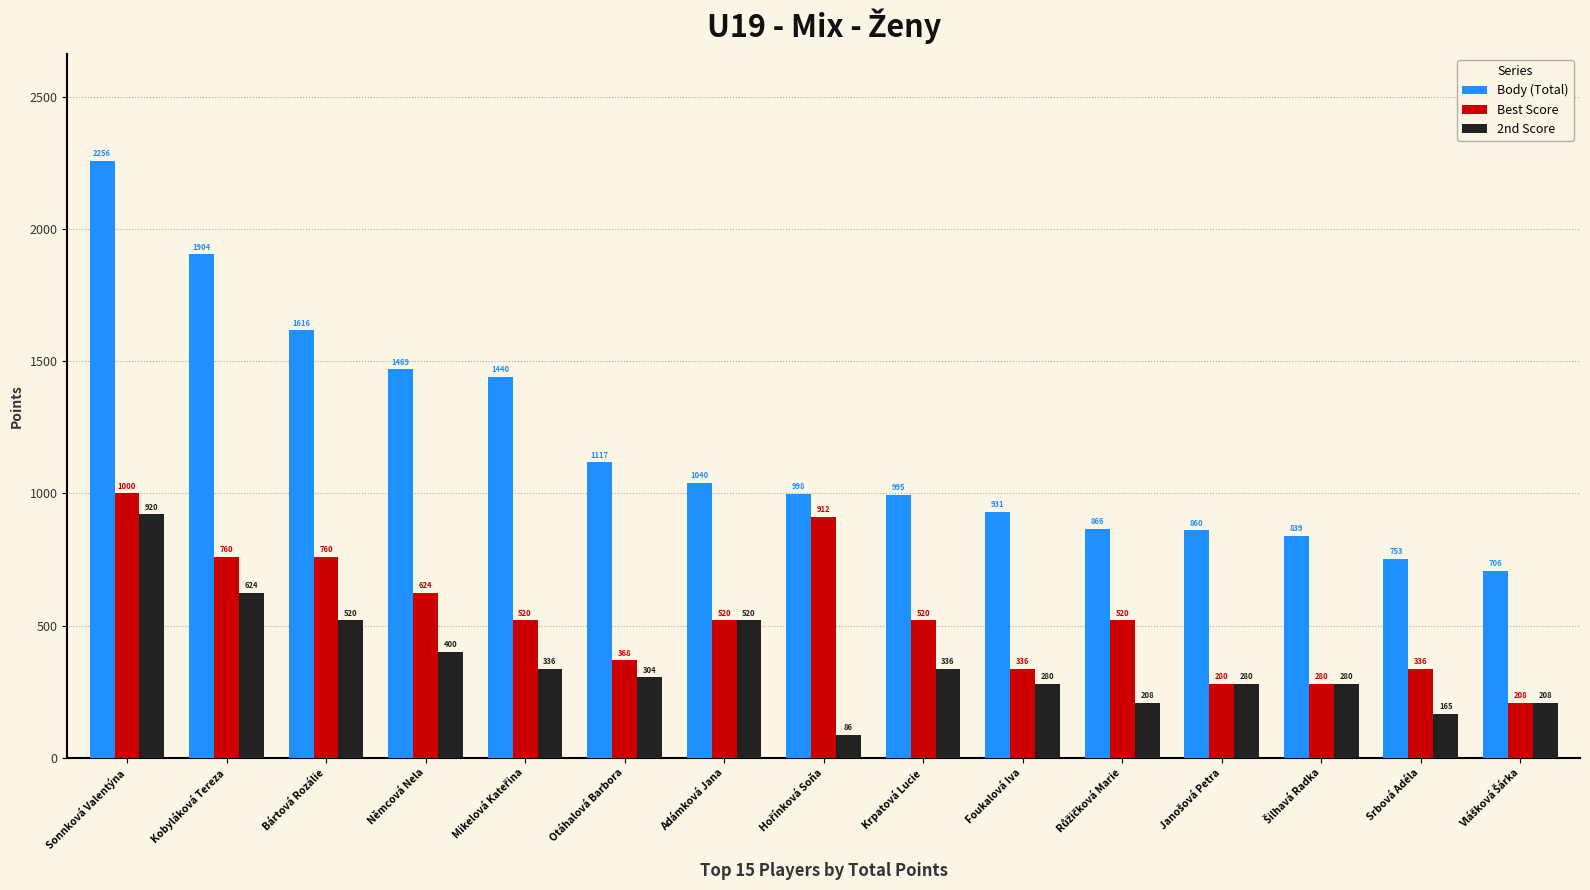

Which series has the widest spread of values?

Body (Total)